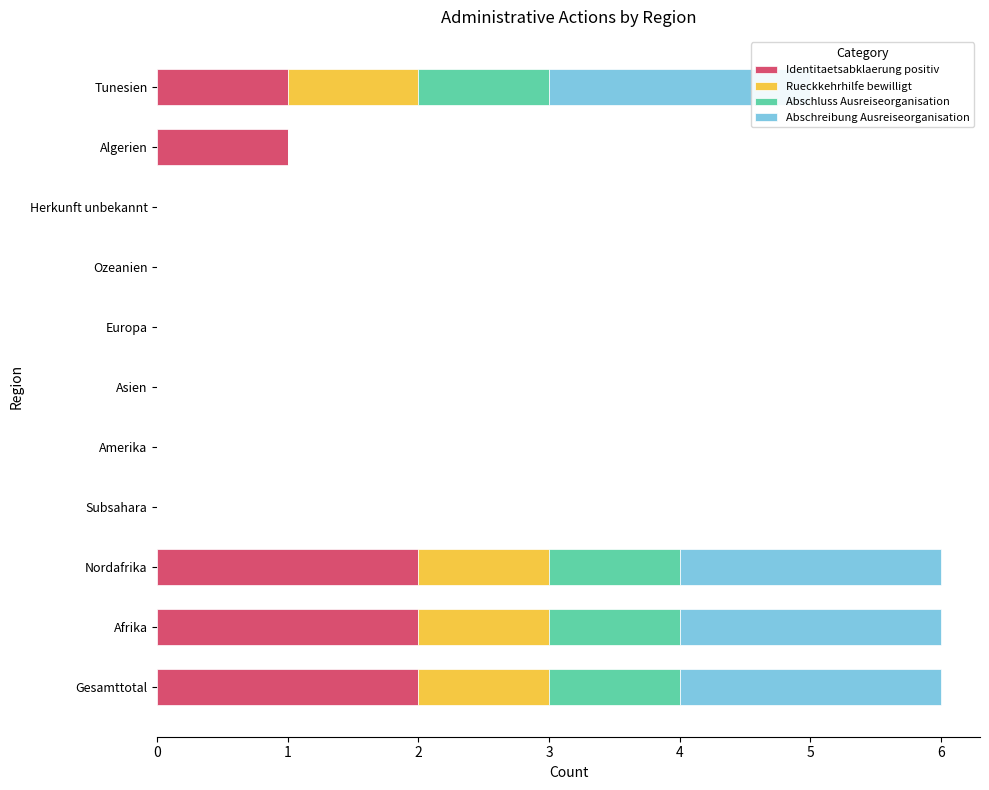

Which series changed the most between Afrika and Asien?

Identitaetsabklaerung positiv